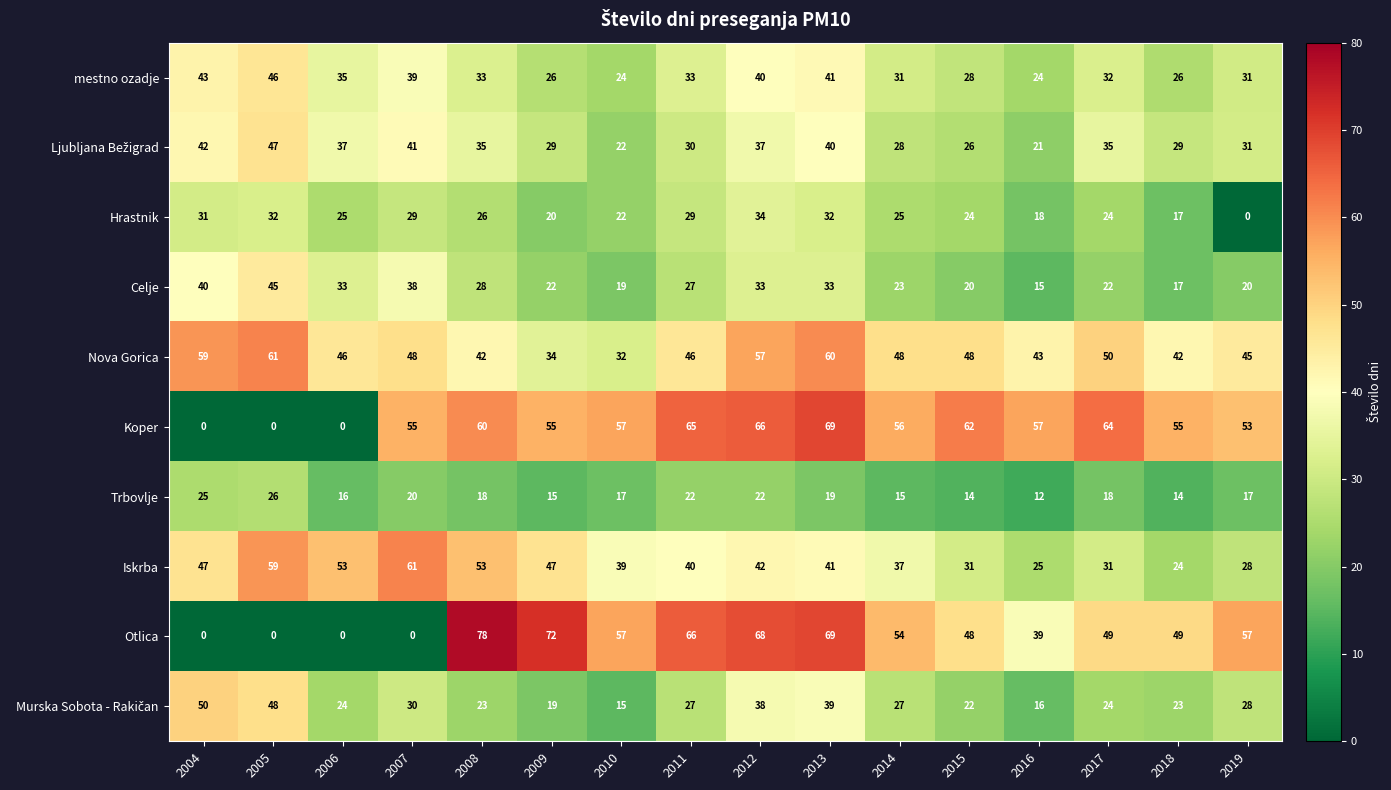

How many data points in Nova Gorica are less than 48?

8